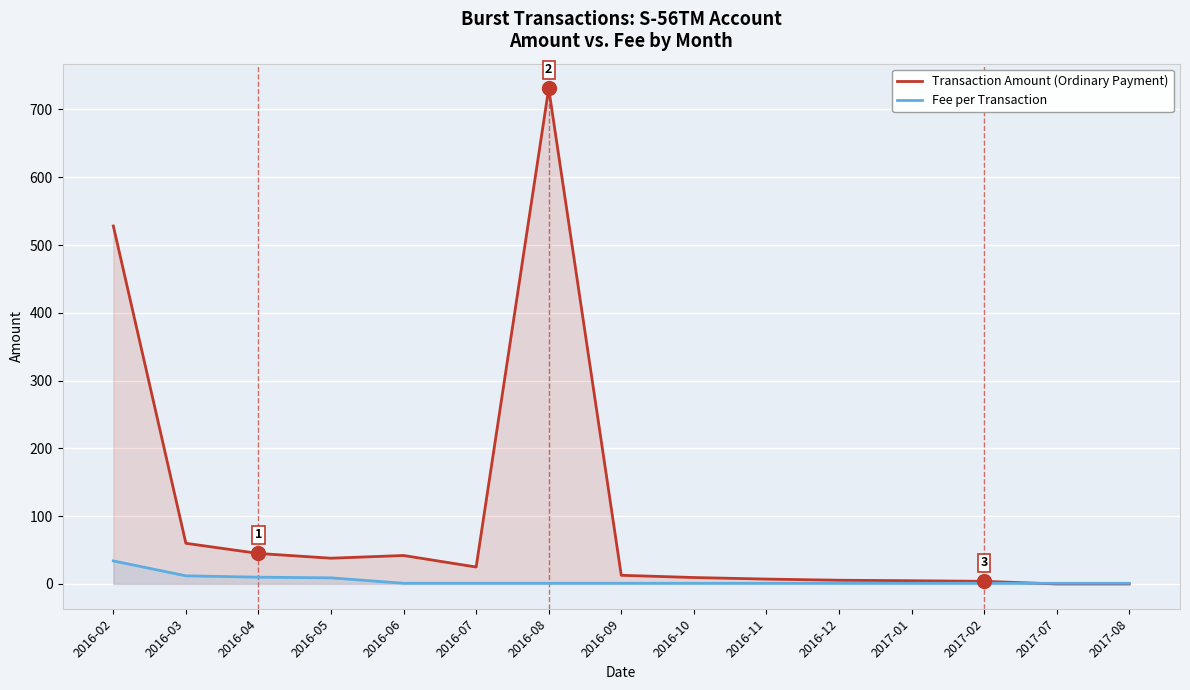

Rank the series at 2017-01 from highest to lowest value.

Transaction Amount (Ordinary Payment), Fee per Transaction